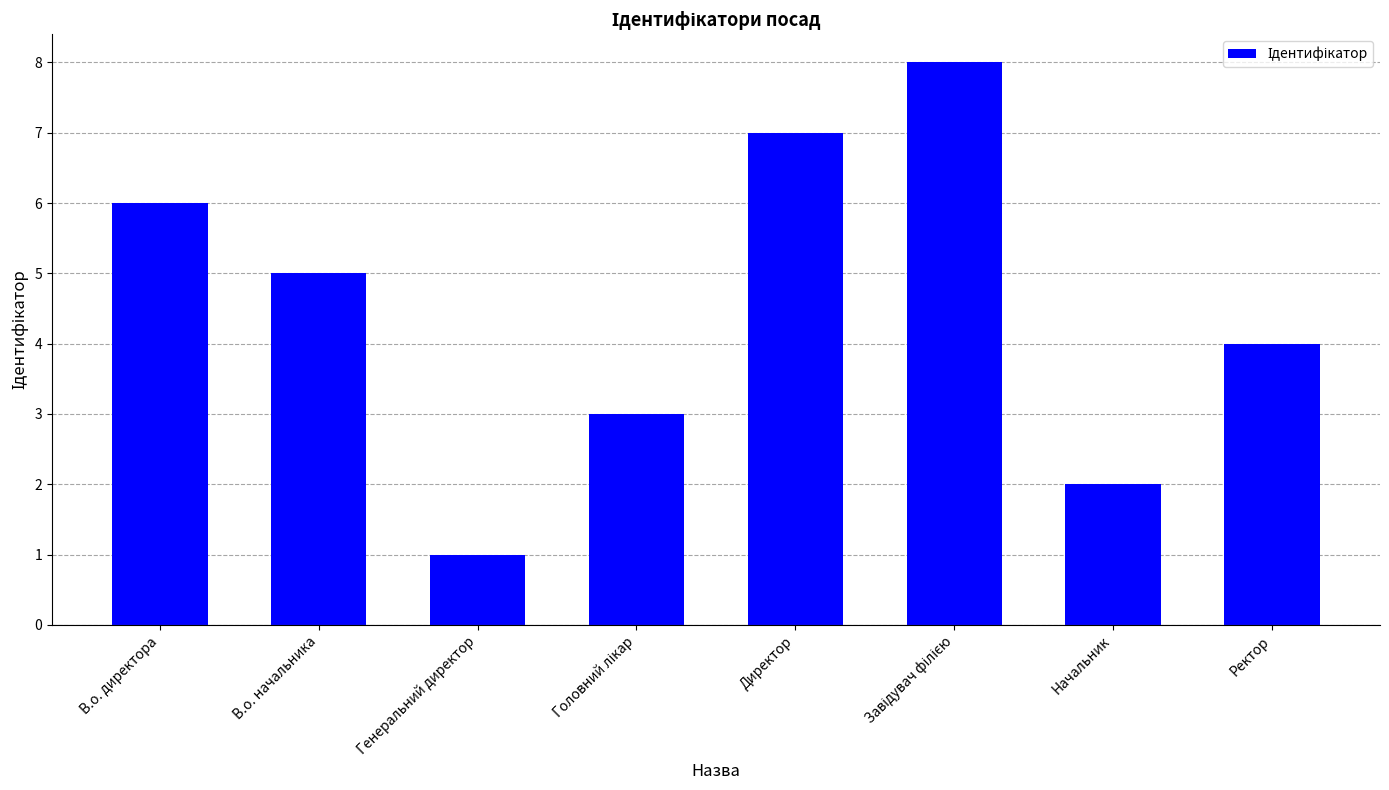

How many data points does each series have?

8